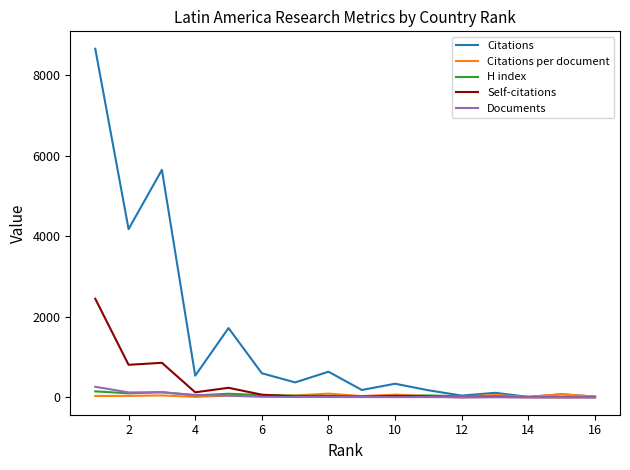

Which series has the widest spread of values?

Citations